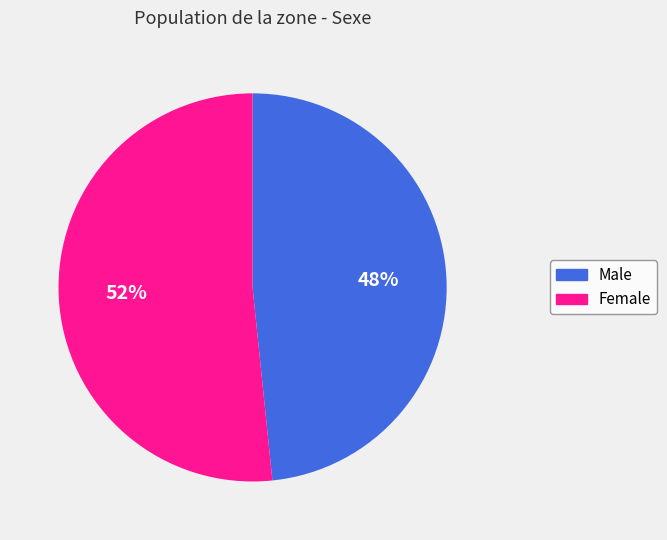

How many slices are in this pie chart?

2